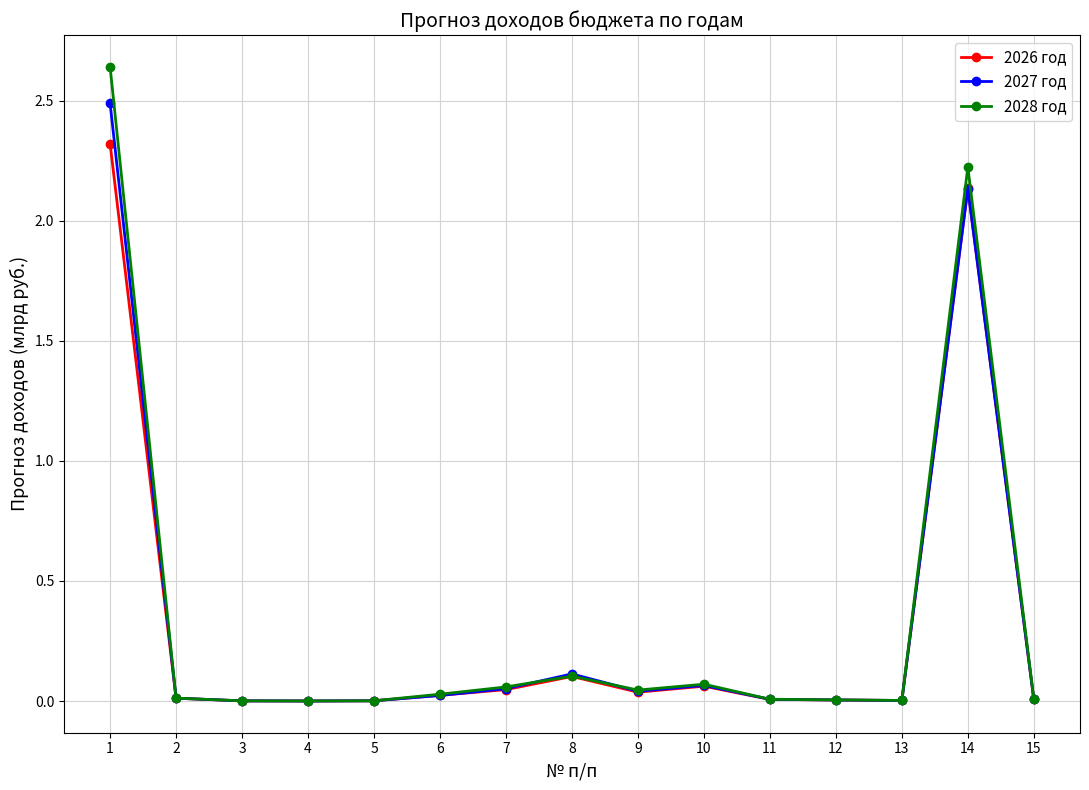

True or false: 2026 год has more than 1 interior local peaks.

True